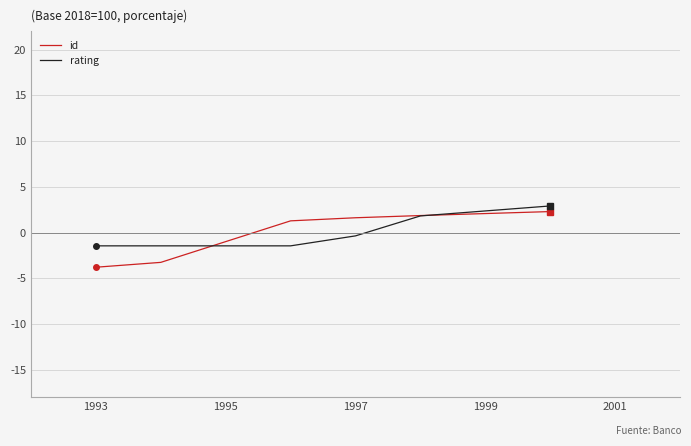

Which series has the largest range (max minus min)?

id